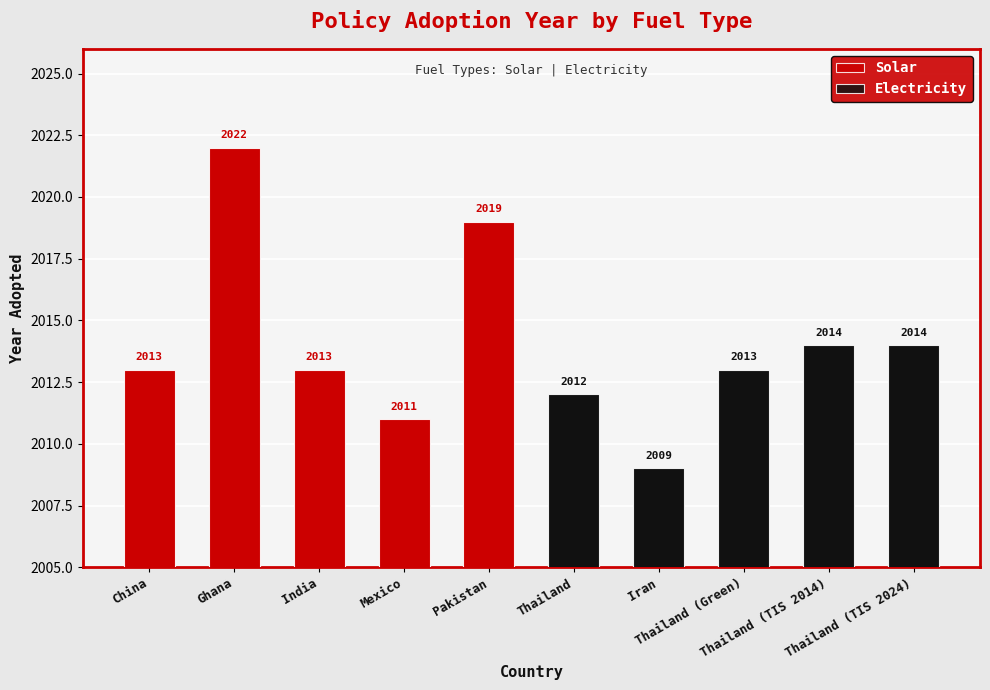

The Electricity series shows 3220 at Thailand (TIS 2014). True or false?

False